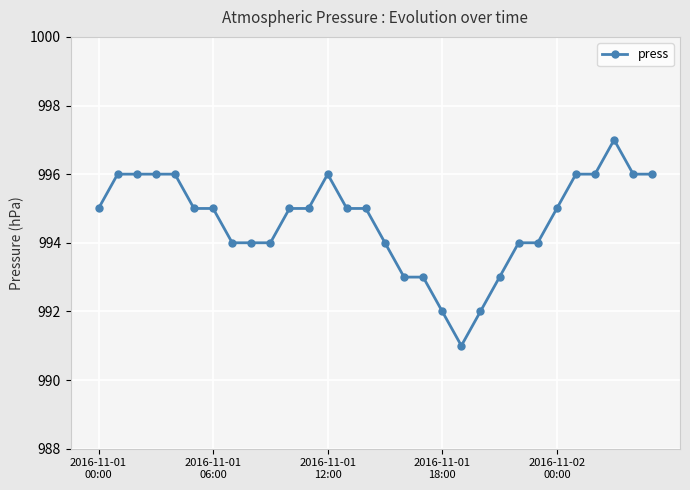

What is the average value?

995